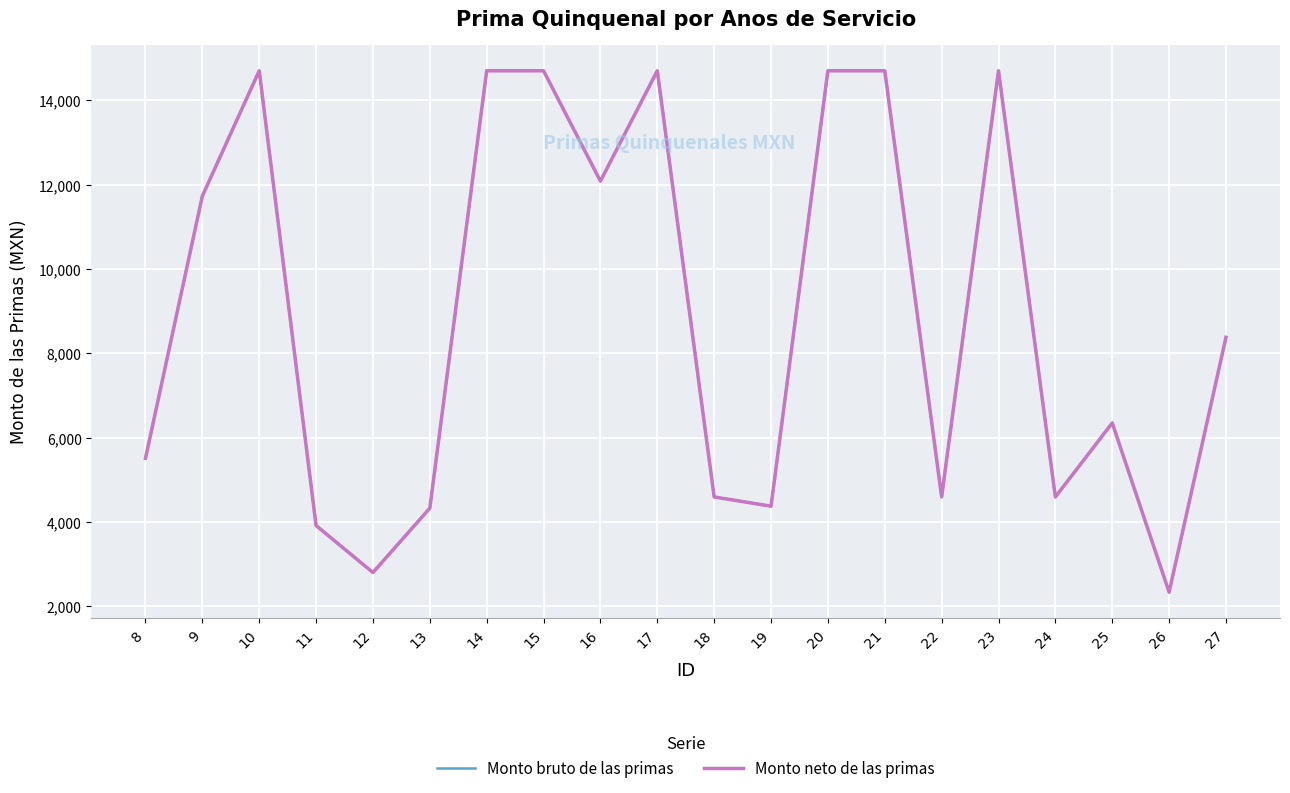

True or false: Monto neto de las primas and Monto bruto de las primas intersect in this chart.

False